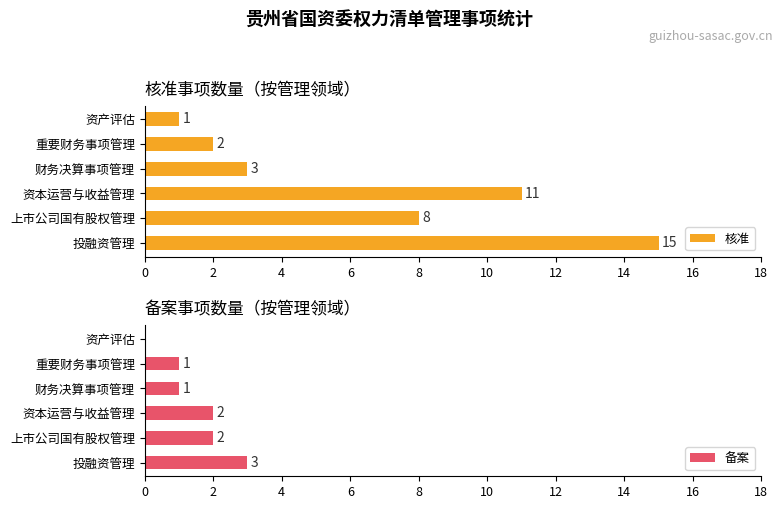

The 核准 series shows 5 at 财务决算事项管理. True or false?

False